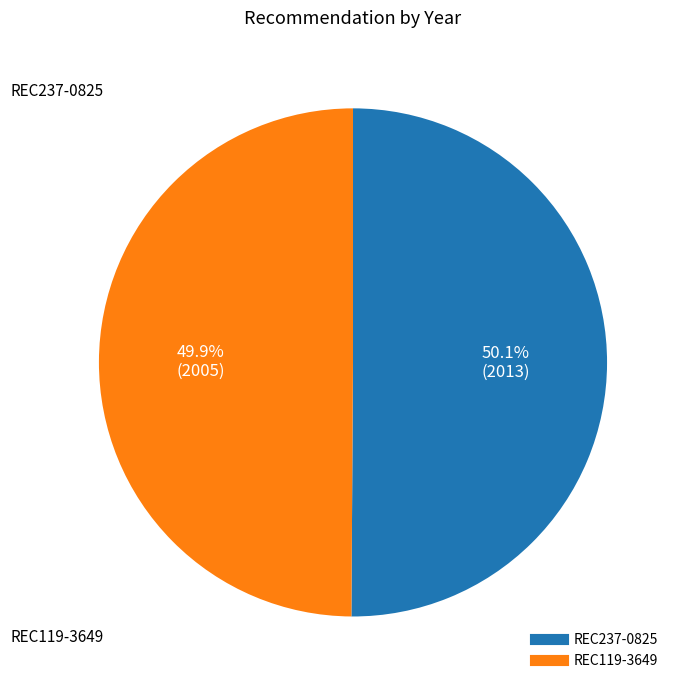

What percentage do REC237-0825 and REC119-3649 together represent?

100.0%